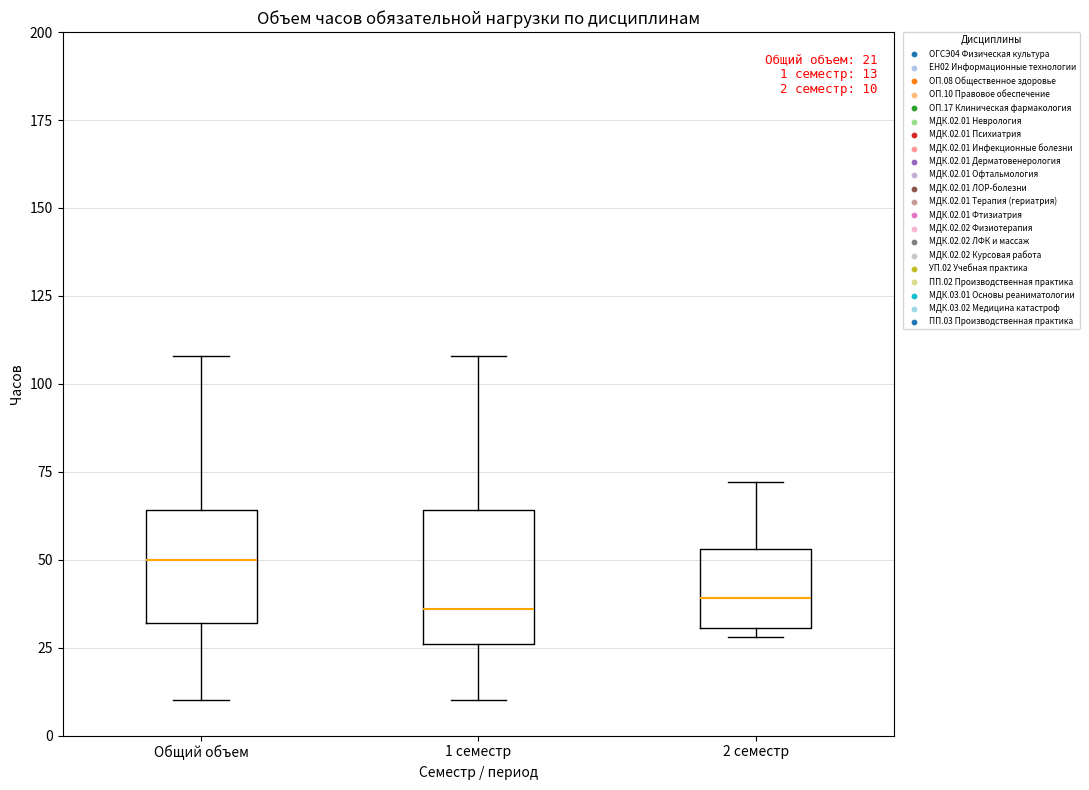

Comparing the boxes themselves (not the whiskers), which one is the tallest?

1 семестр